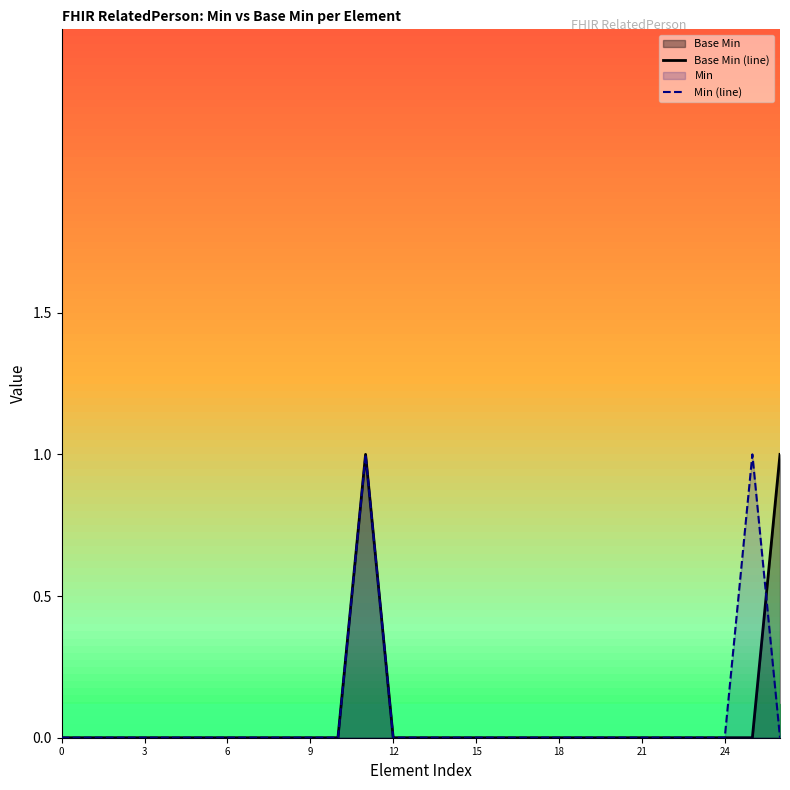

Reading left to right, what are all the values shown in this chart?

Base Min (line): 0	0	0	0	0	0	0	0	0	0	0	1	0	0	0	0	0	0	0	0	0	0	0	0	0	0	1
Min (line): 0	0	0	0	0	0	0	0	0	0	0	1	0	0	0	0	0	0	0	0	0	0	0	0	0	1	0